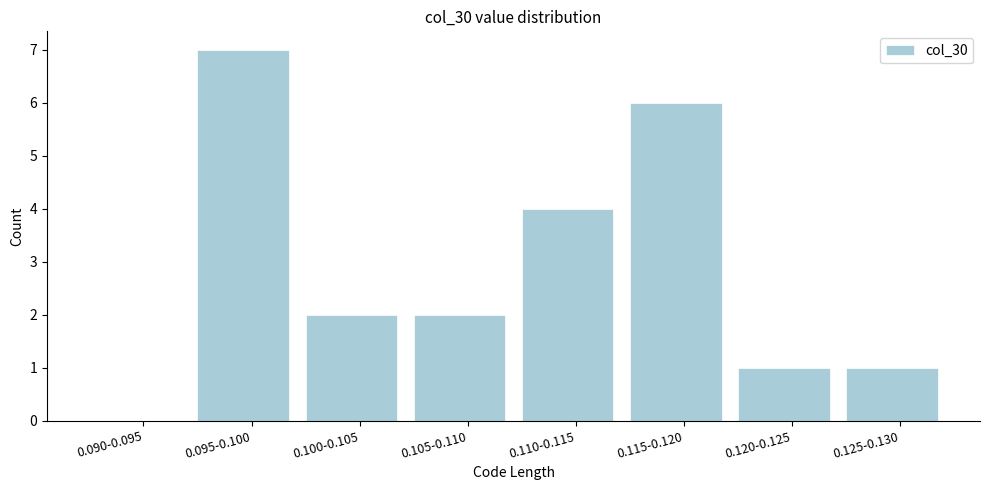

Reading left to right, transcribe all the data shown in this chart.

0.090-0.095=0	0.095-0.100=7	0.100-0.105=2	0.105-0.110=2	0.110-0.115=4	0.115-0.120=6	0.120-0.125=1	0.125-0.130=1